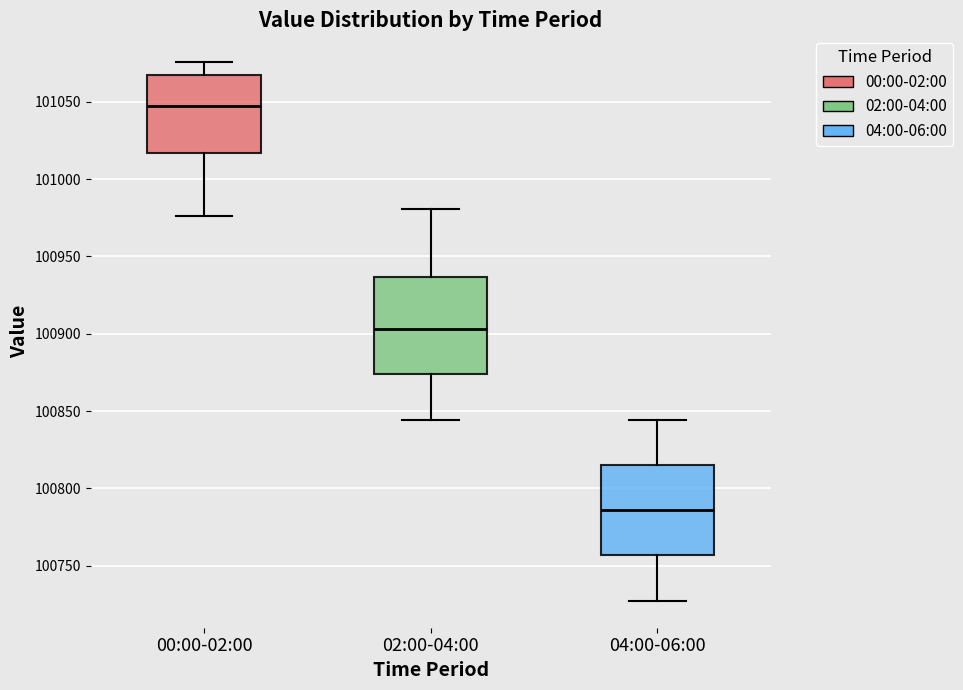

Where is the lower edge of the box for 04:00-06:00 on the y-axis? The values are not printed on the chart, so give them approximately, as read against the axis.

100755